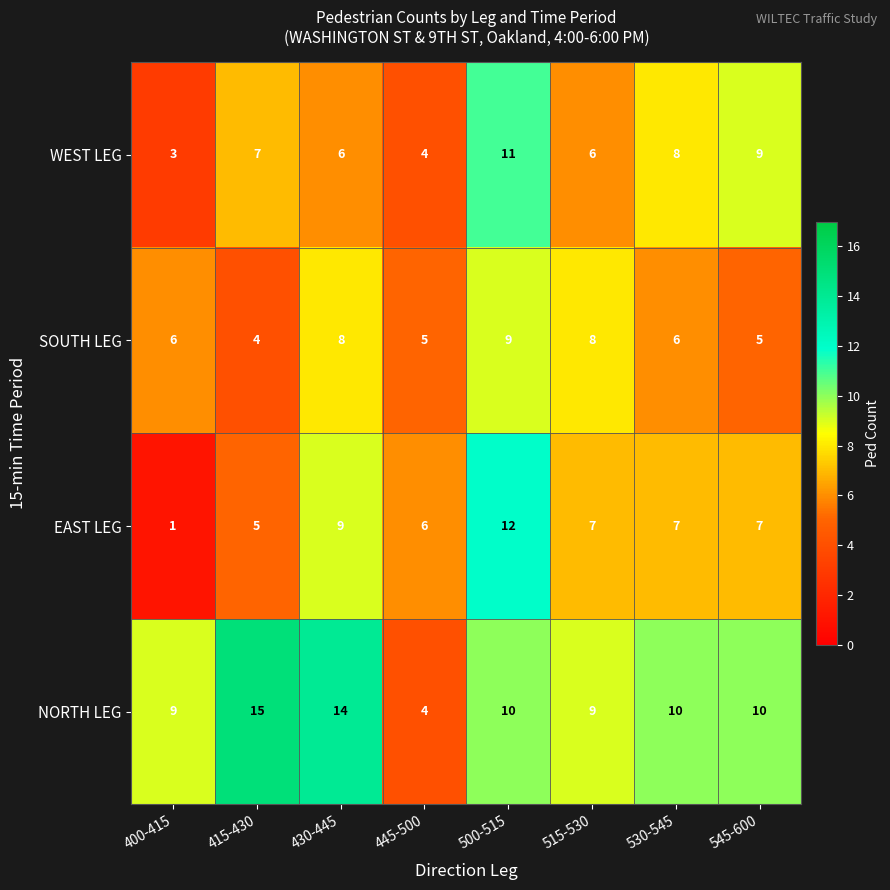

Count the number of data series in this chart.

4